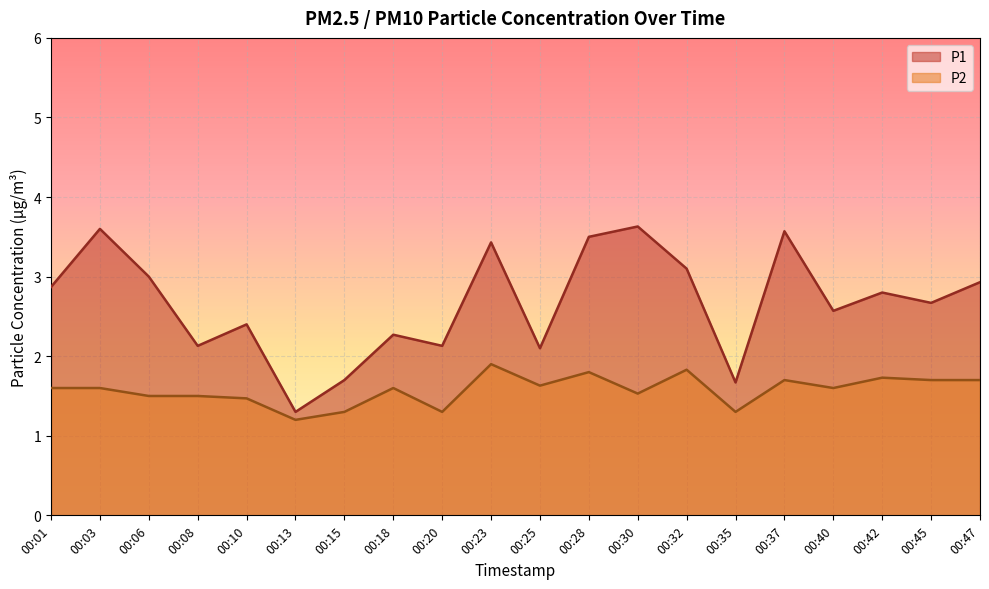

At how many categories does at least one series exceed 2?

17